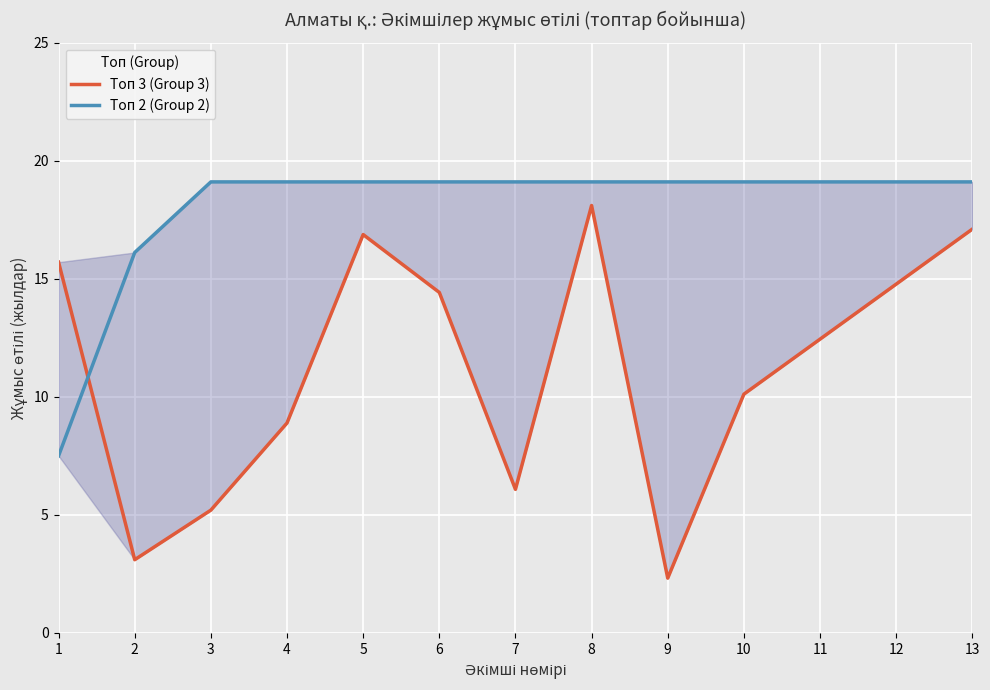

Rank the series by their average value, from highest to lowest.

Топ 2 (Group 2), Топ 3 (Group 3)